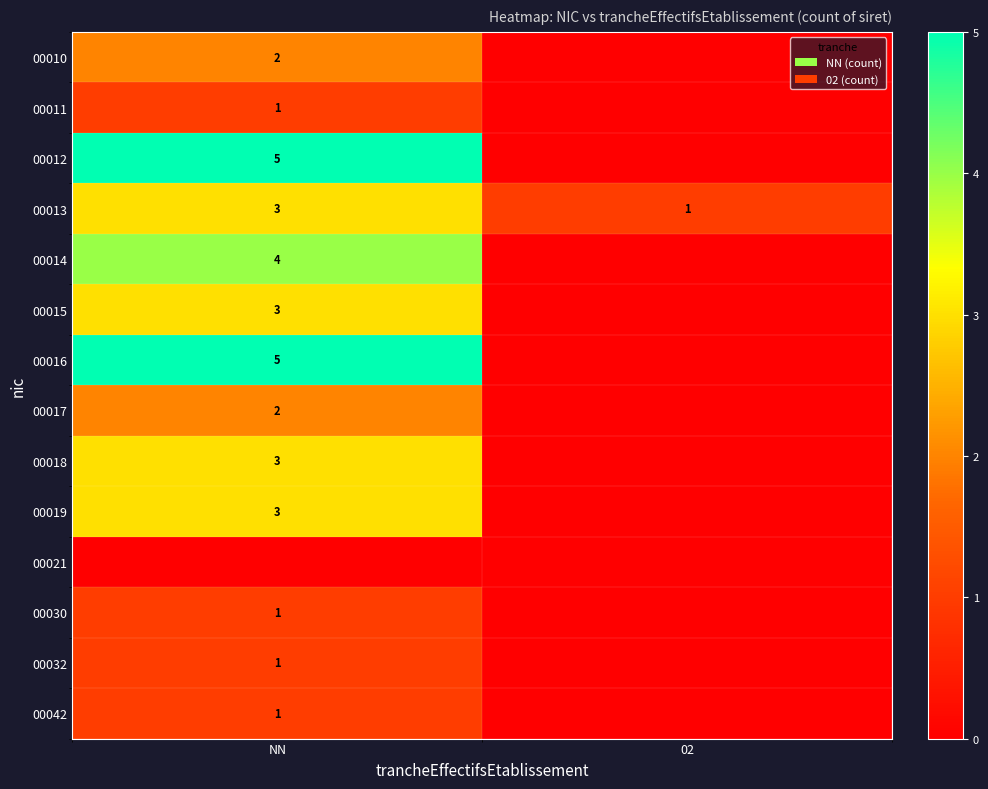

The value of 00030 at NN is 0. True or false?

False